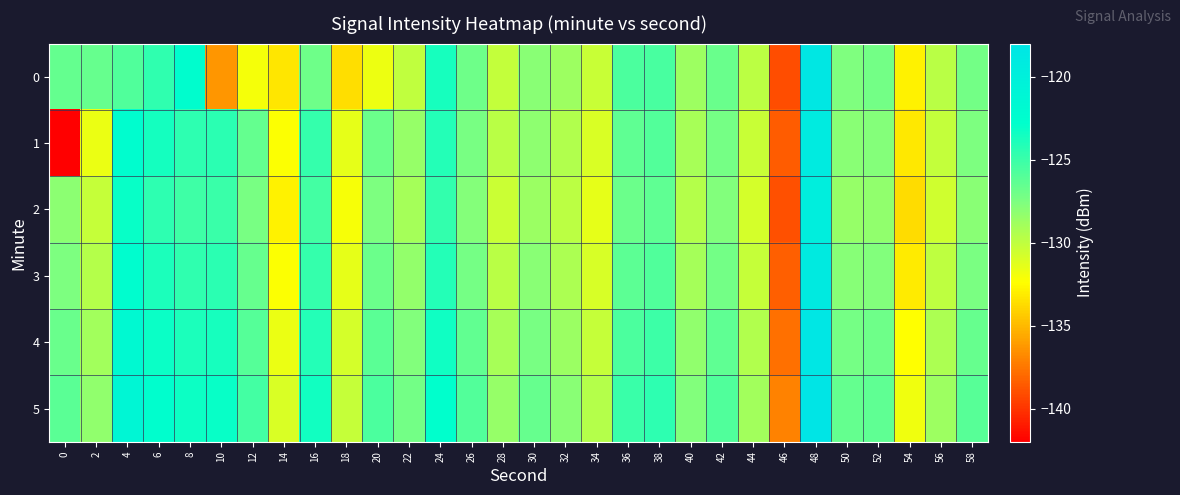

At 36, list the series in order from smallest to largest.

2, 1, 3, 0, 4, 5